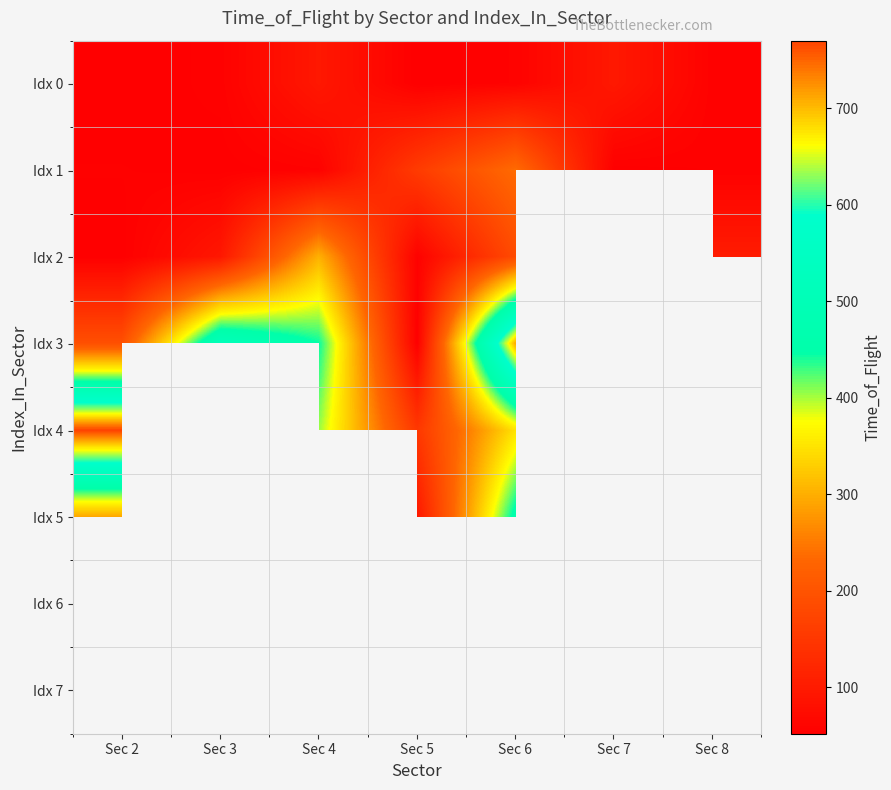

What is the minimum value for Idx 0?

52.0